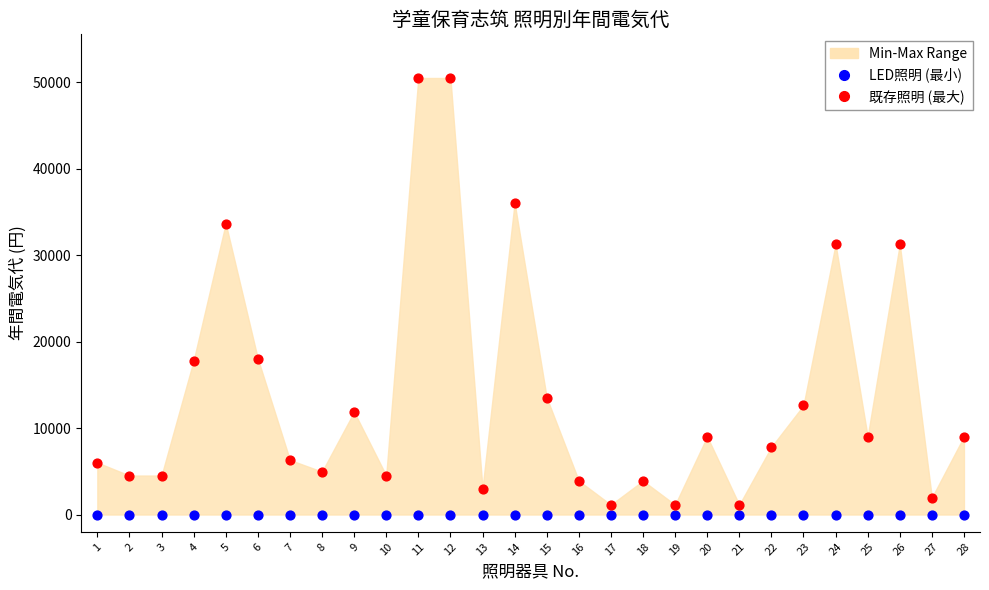

Which series reaches the minimum Y coordinate?

LED照明 (最小)